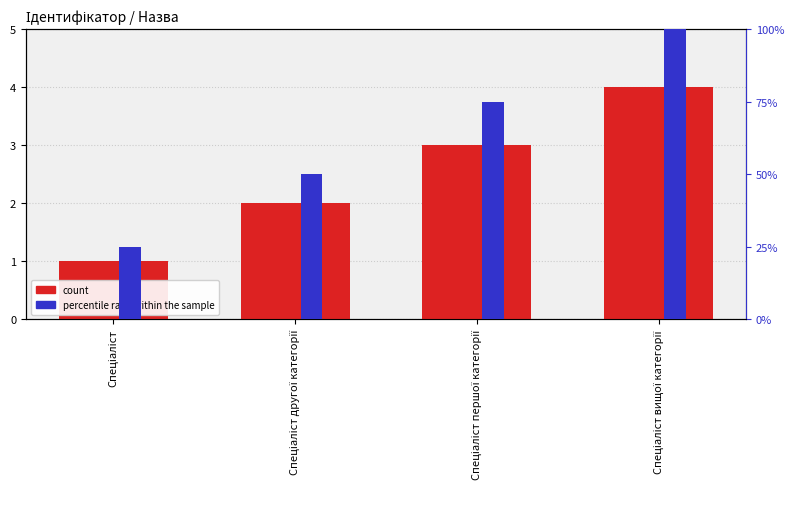

What is the minimum value for count?

1